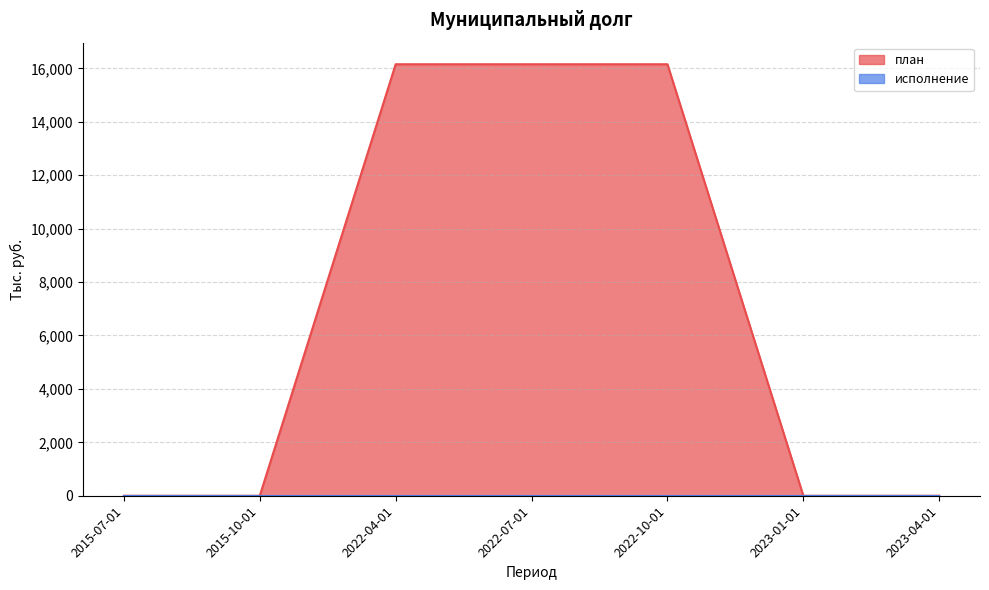

What is the greatest value displayed?

16155.2